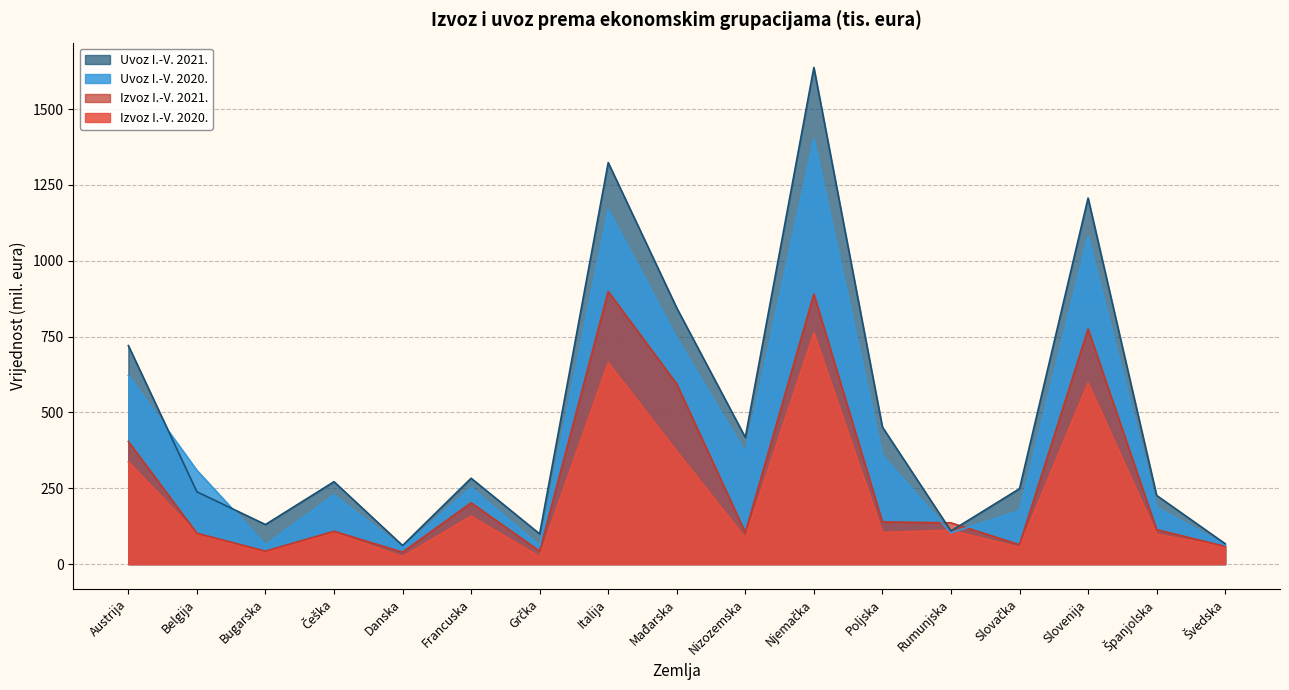

What is the total value across all series at Danska?

179.7